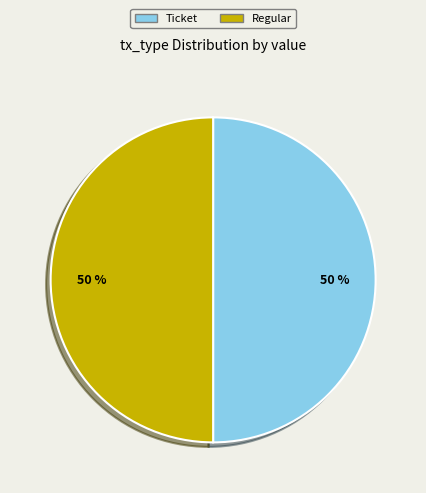

To the nearest percent, what is the average slice percentage?

50%